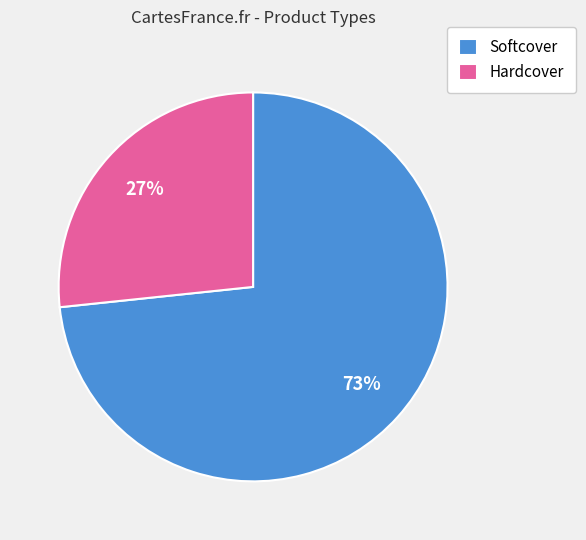

What is the smallest slice in the pie chart?

Hardcover